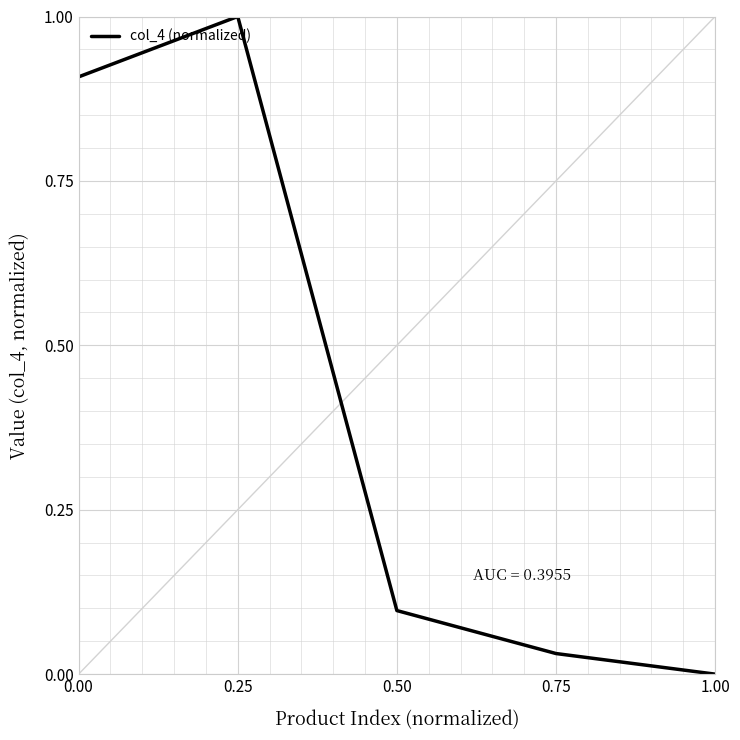

What is the approximate value at 0.25?

1.0